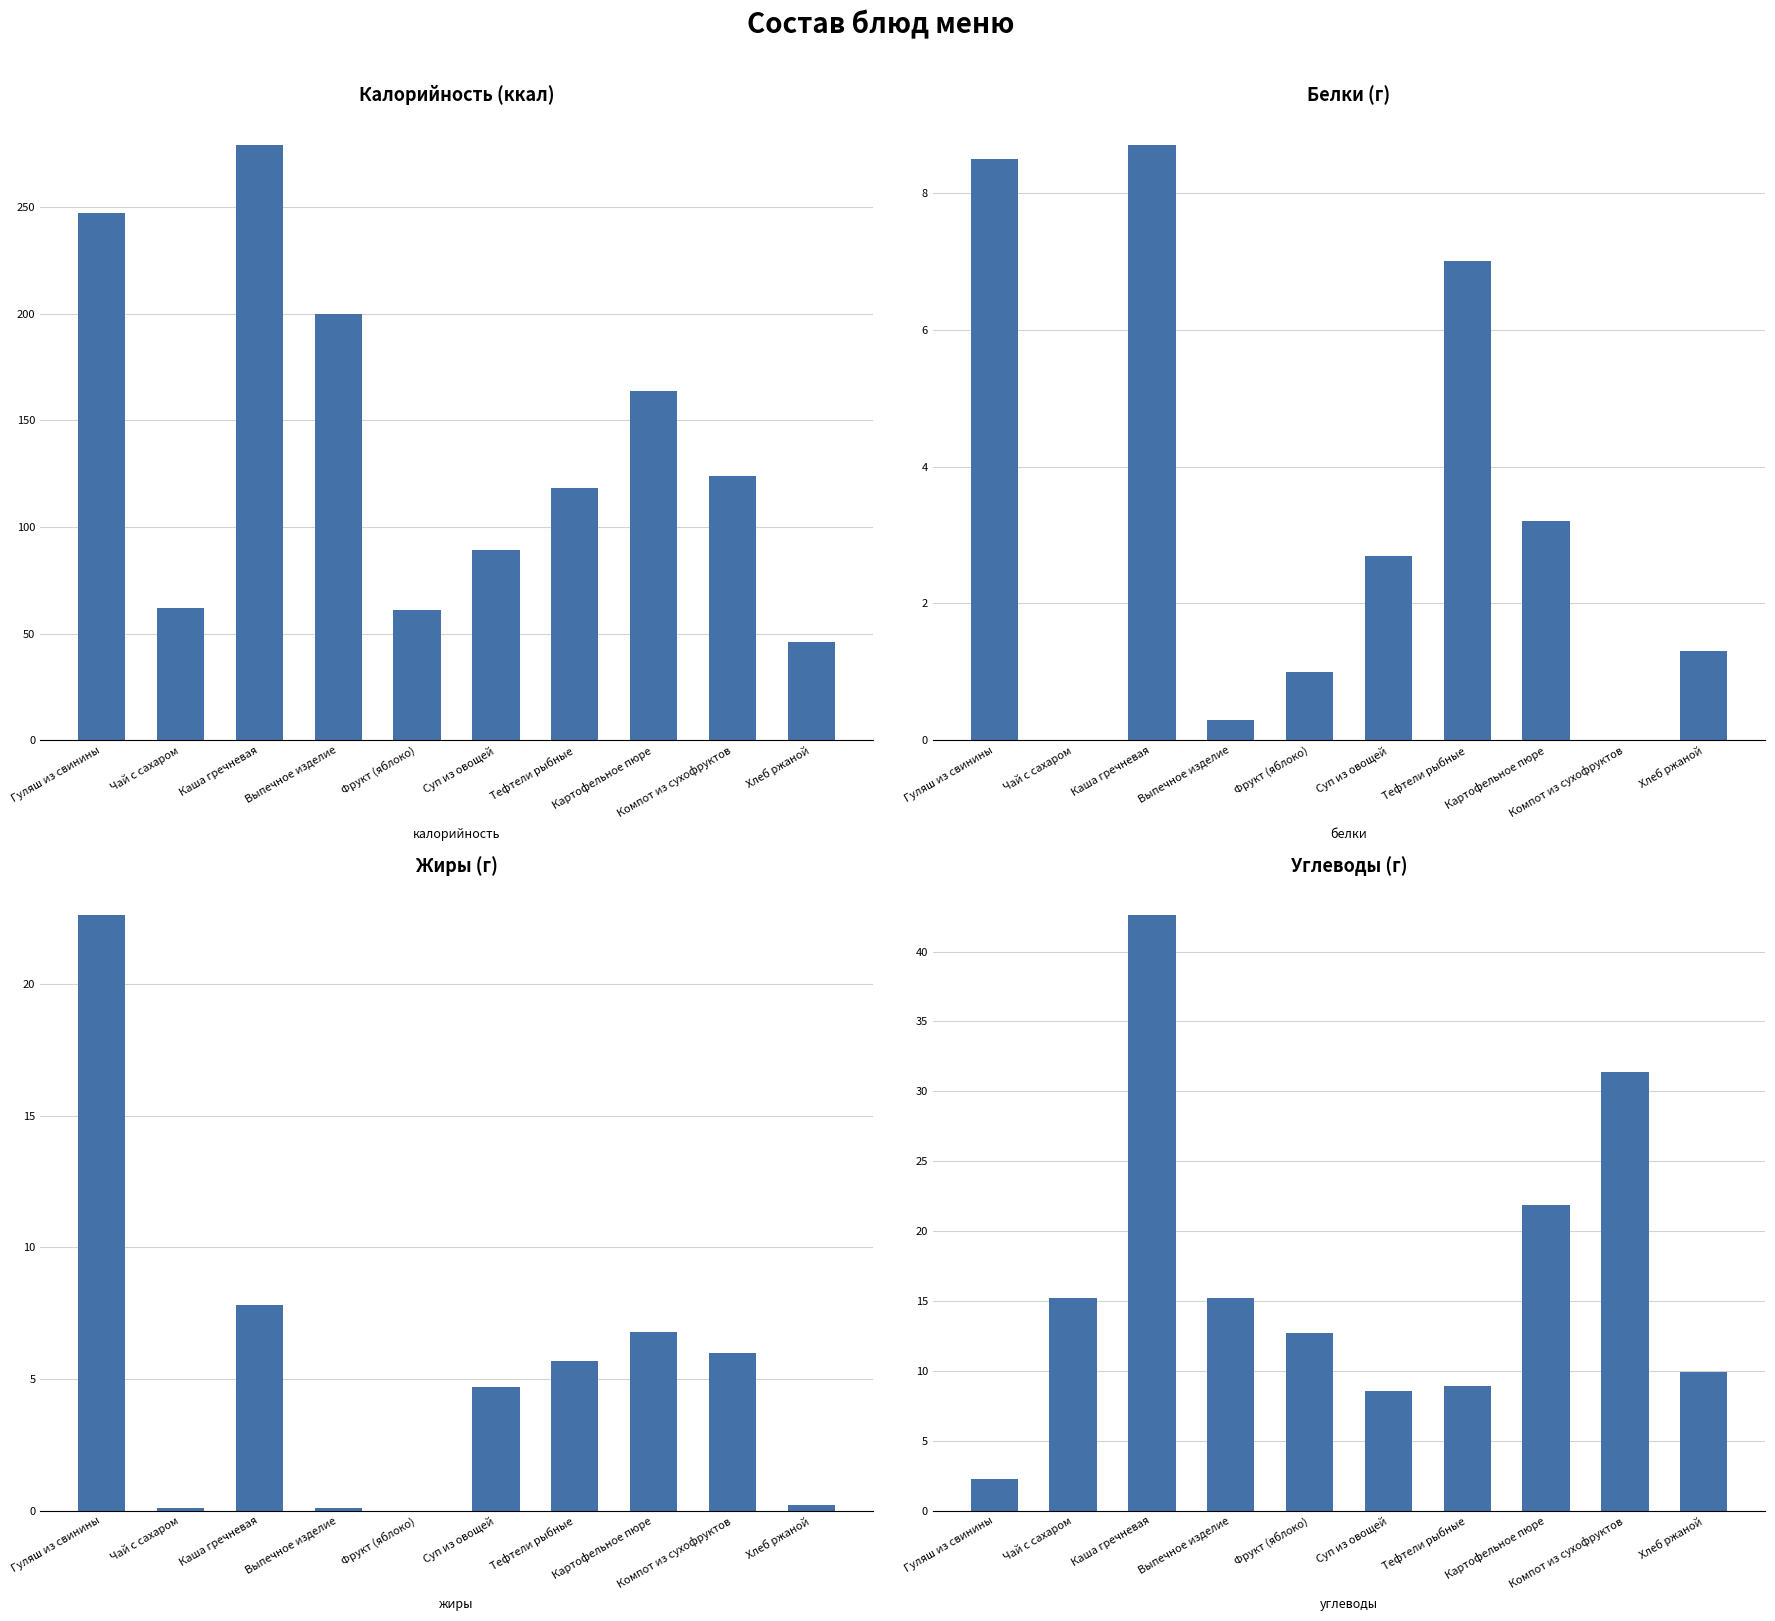

Which series has the widest spread of values?

Калорийность